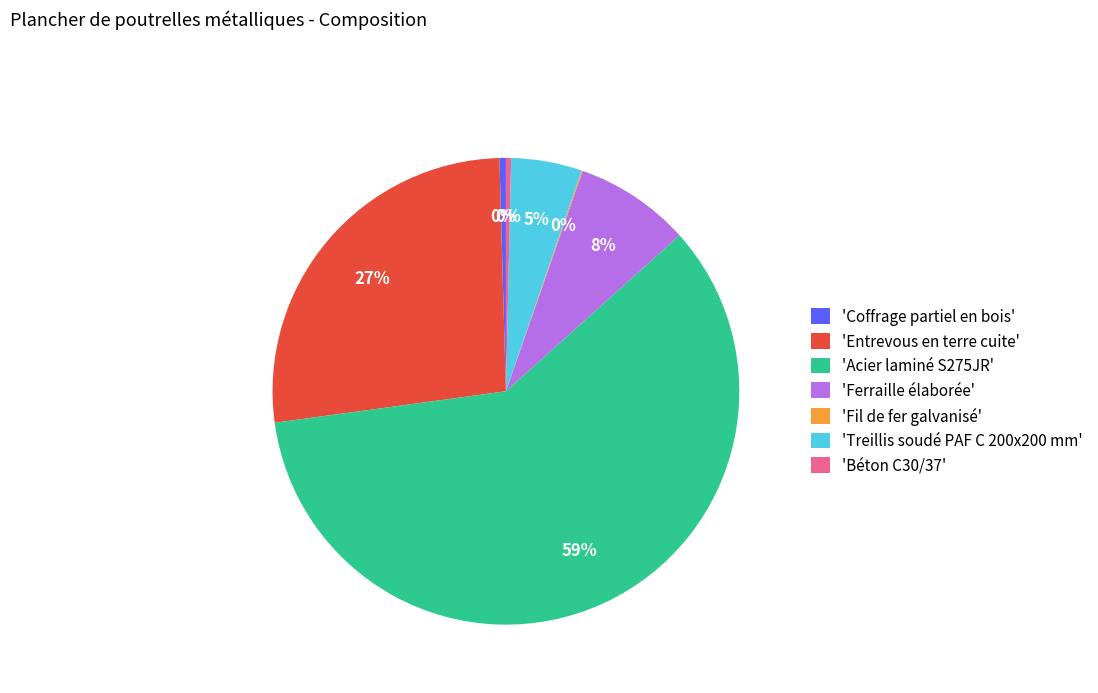

Is there any slice that represents more than half of the pie?

Yes